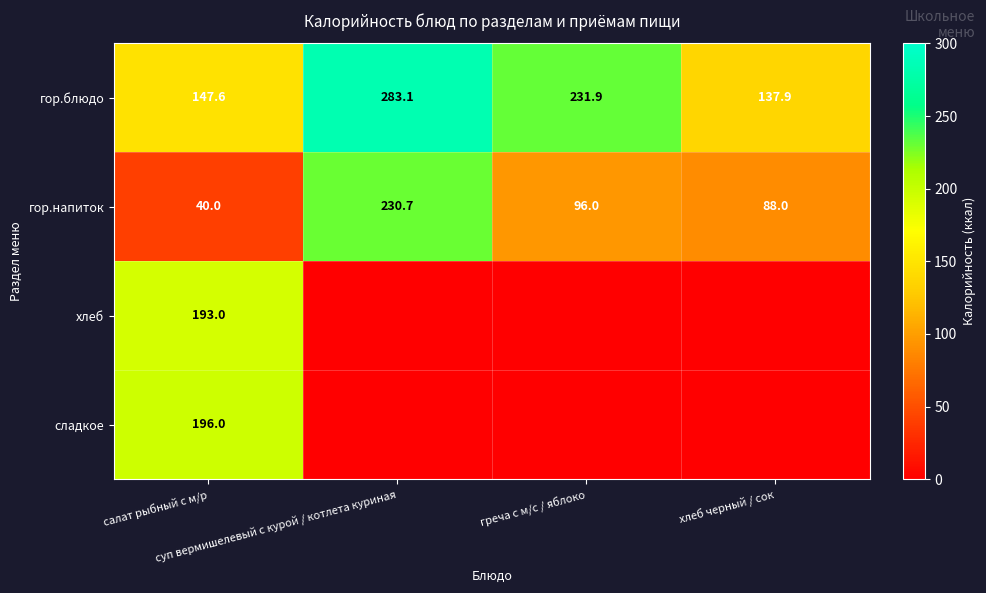

What is the difference between the second highest and second lowest values in the гор.напиток series?

8.0